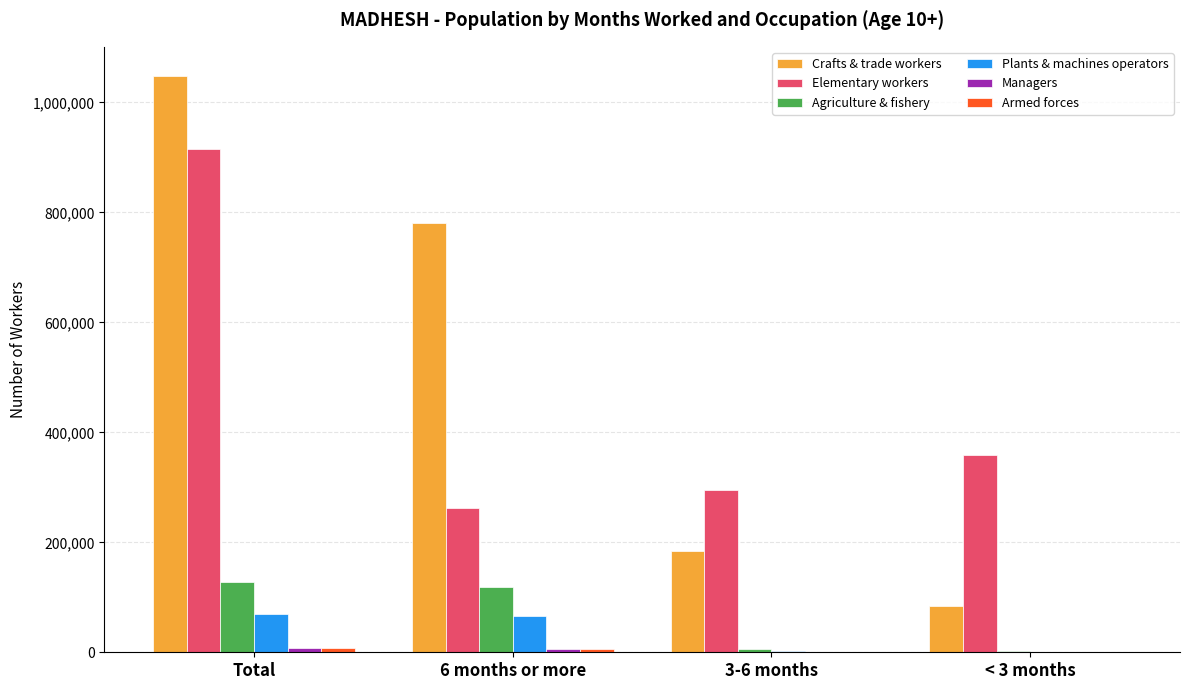

The Agriculture & fishery series shows 127137 at Total. True or false?

True